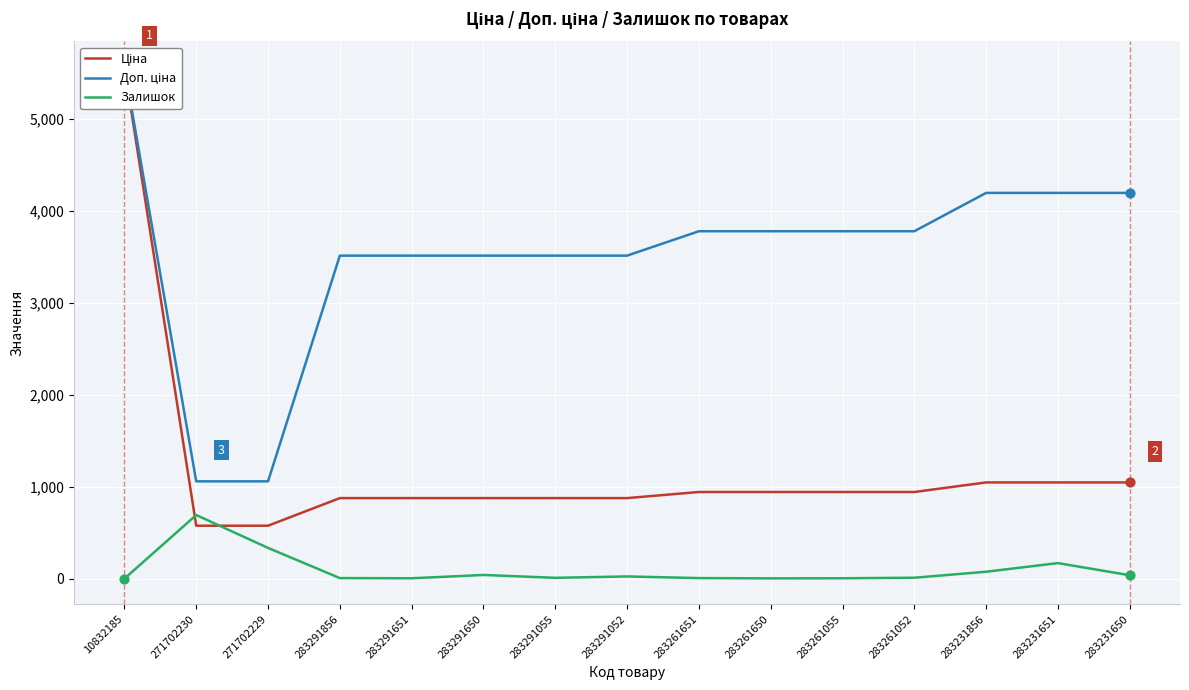

At how many categories does at least one series exceed 1023?

15